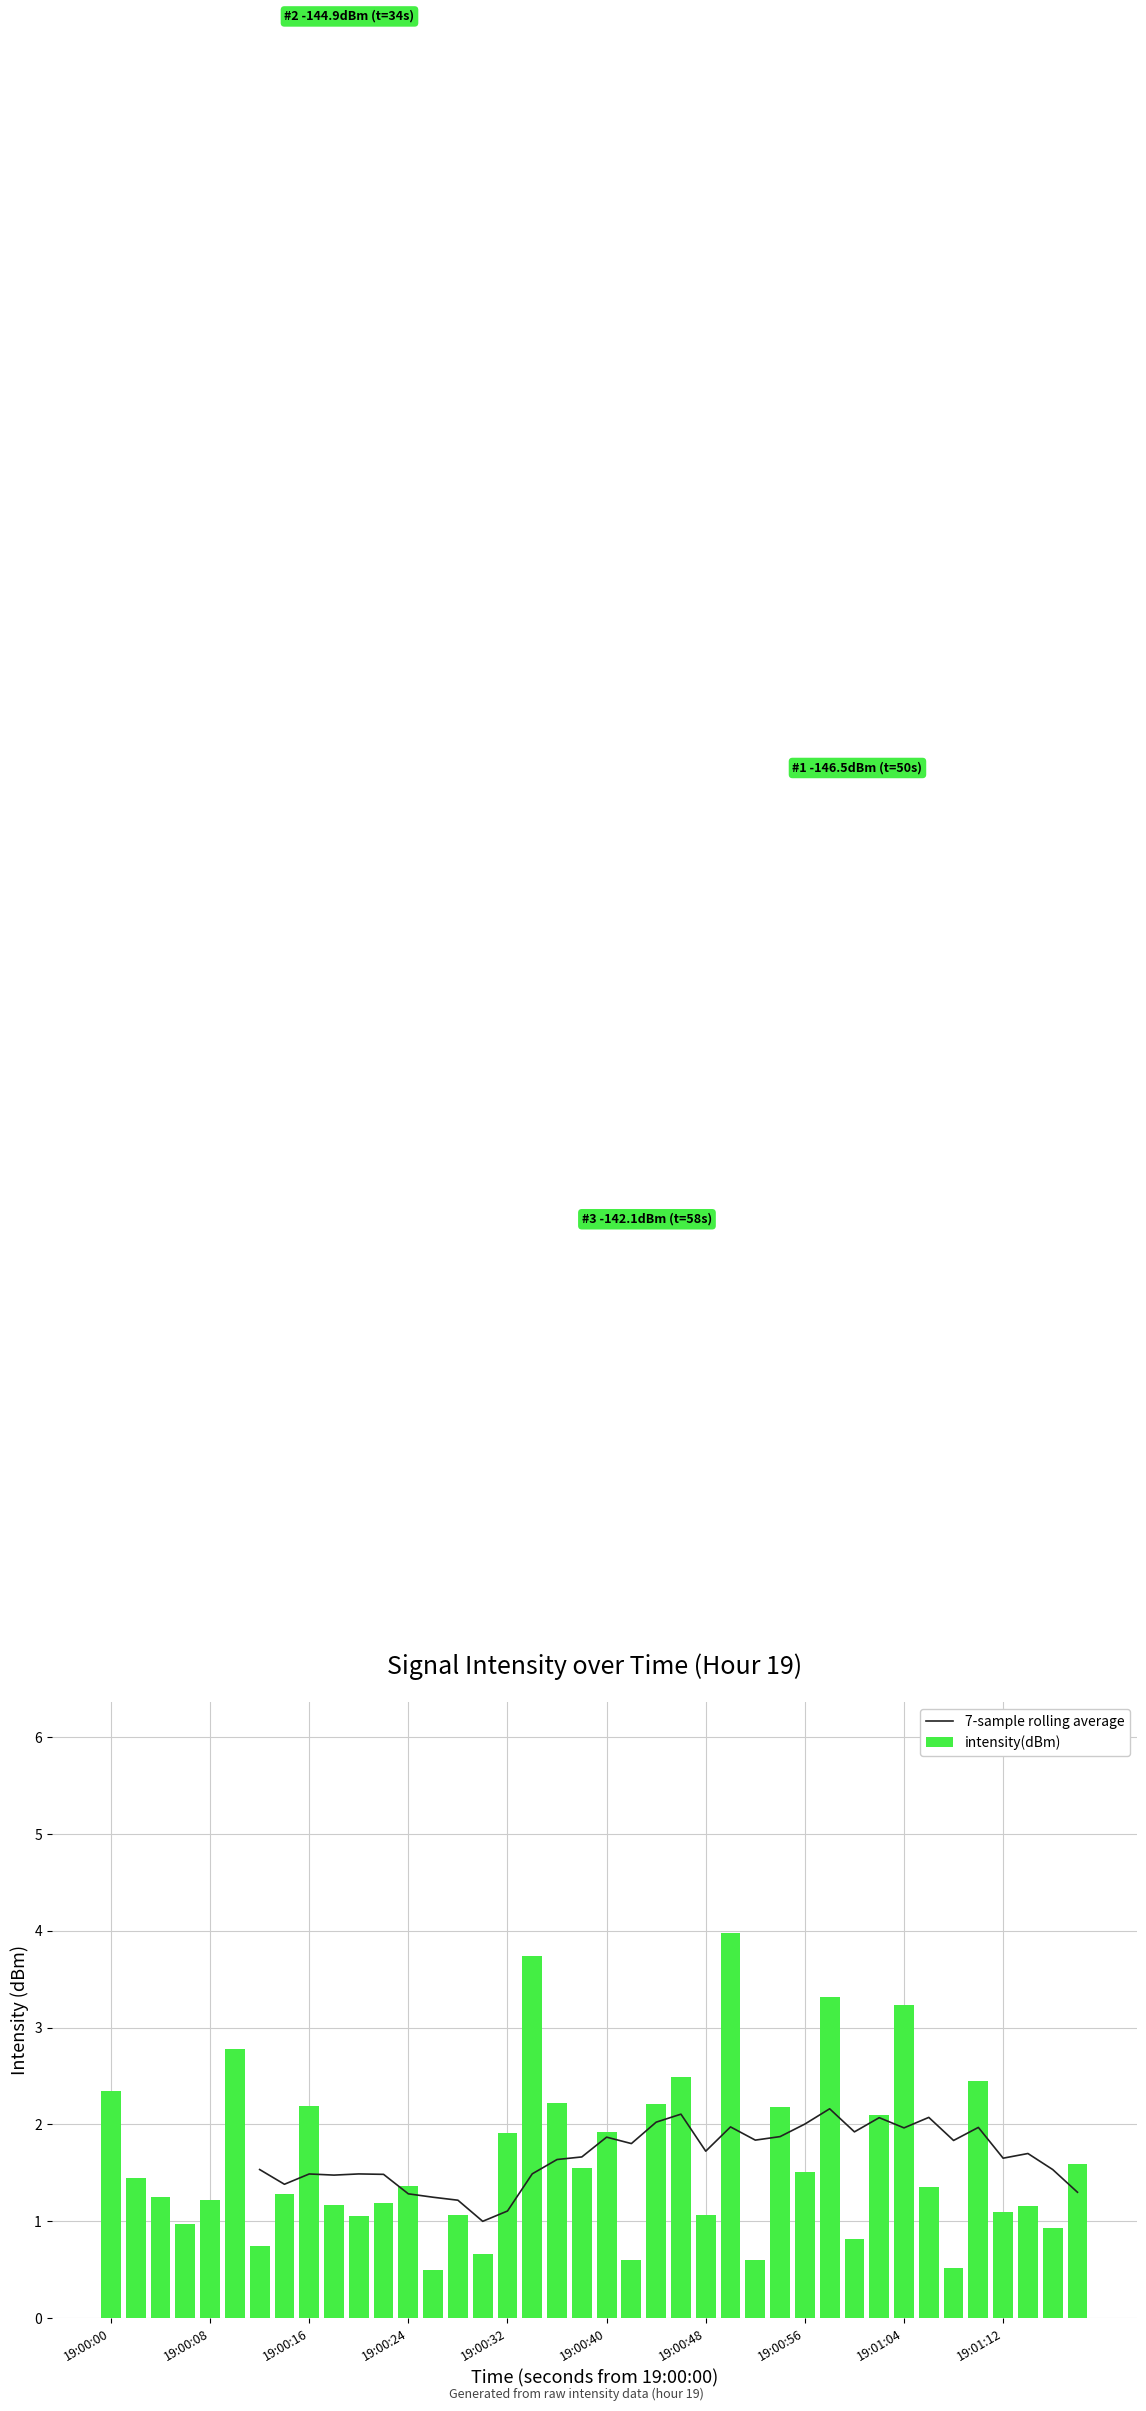

What is the maximum value for intensity(dBm)?

4.0